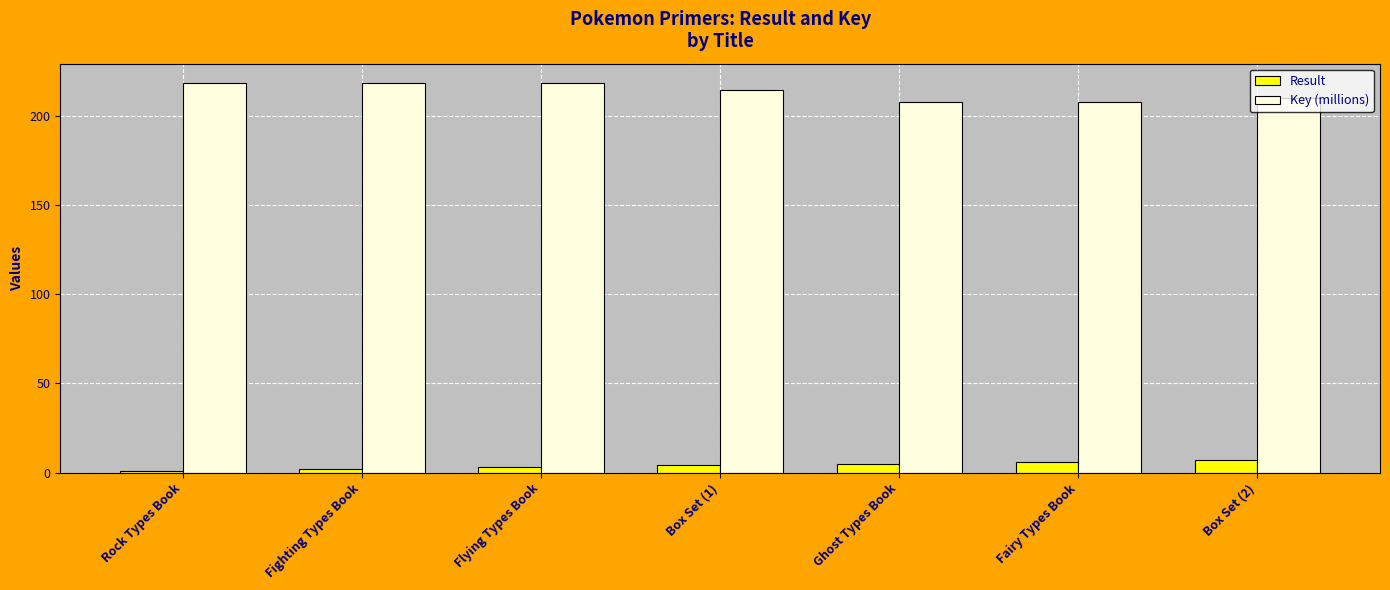

How many groups of bars are there?

7